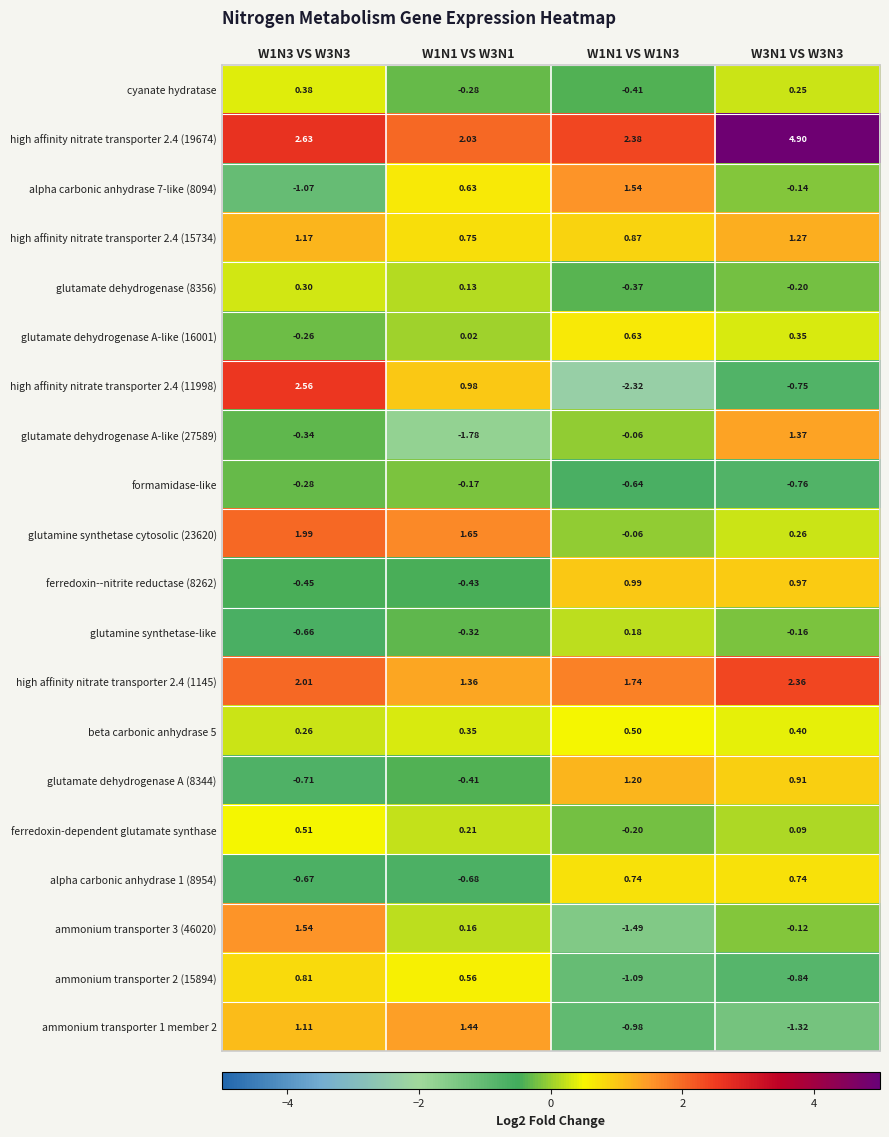

Is the value of high affinity nitrate transporter 2.4 (15734) at W1N3 VS W3N3 greater than the value of glutamate dehydrogenase A (8344) at W1N1 VS W1N3?

No